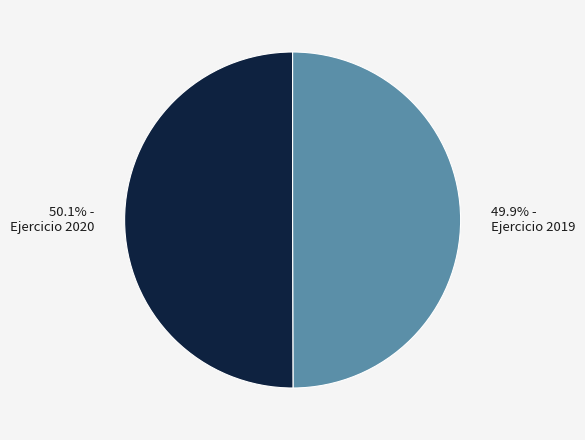

To the nearest percent, what portion does Ejercicio 2020 represent?

50%